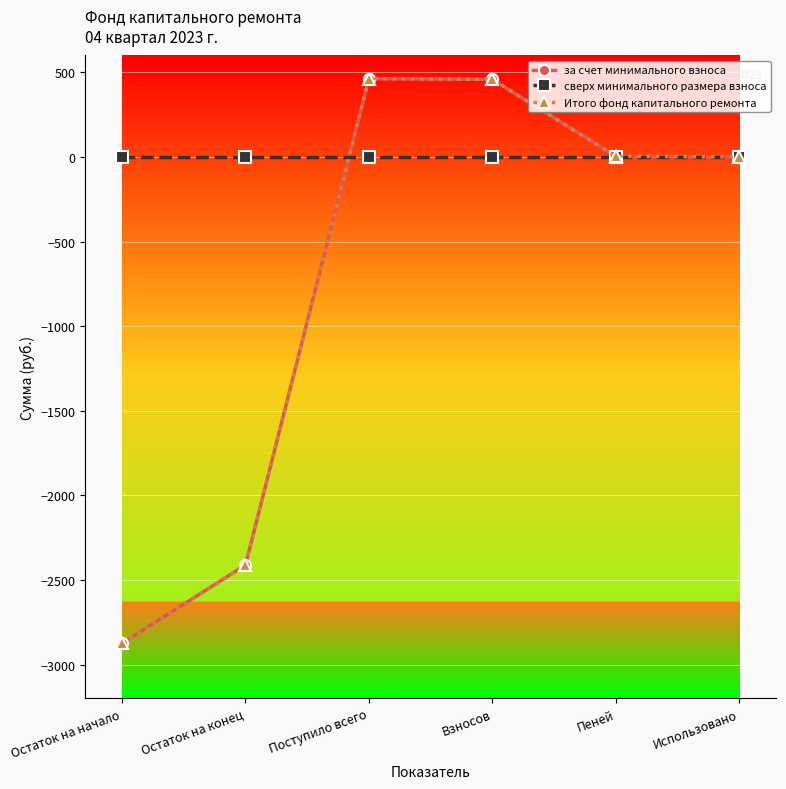

What is the minimum value shown in the chart?

-2875.2